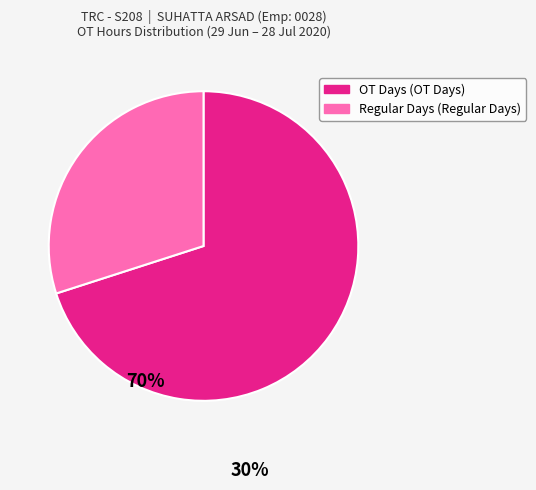

Is there any slice that represents more than half of the pie?

Yes